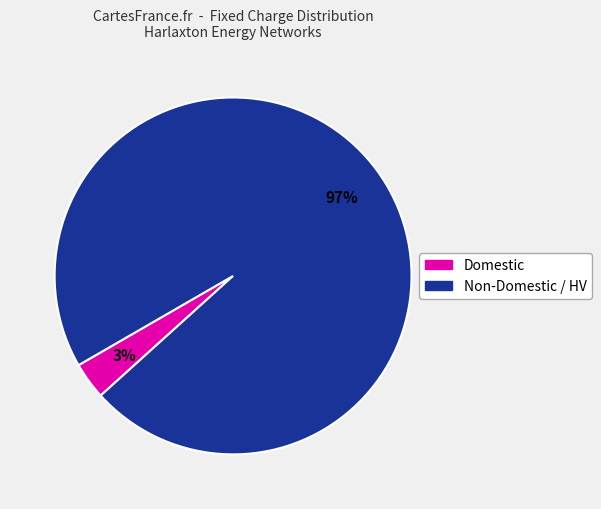

To the nearest percent, what is the average slice percentage?

50%